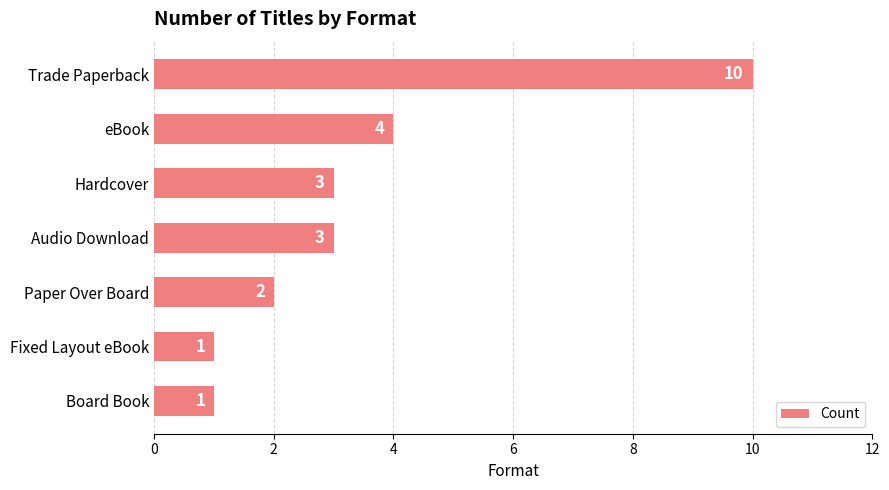

What is the difference between the values at Trade Paperback and Paper Over Board?

8